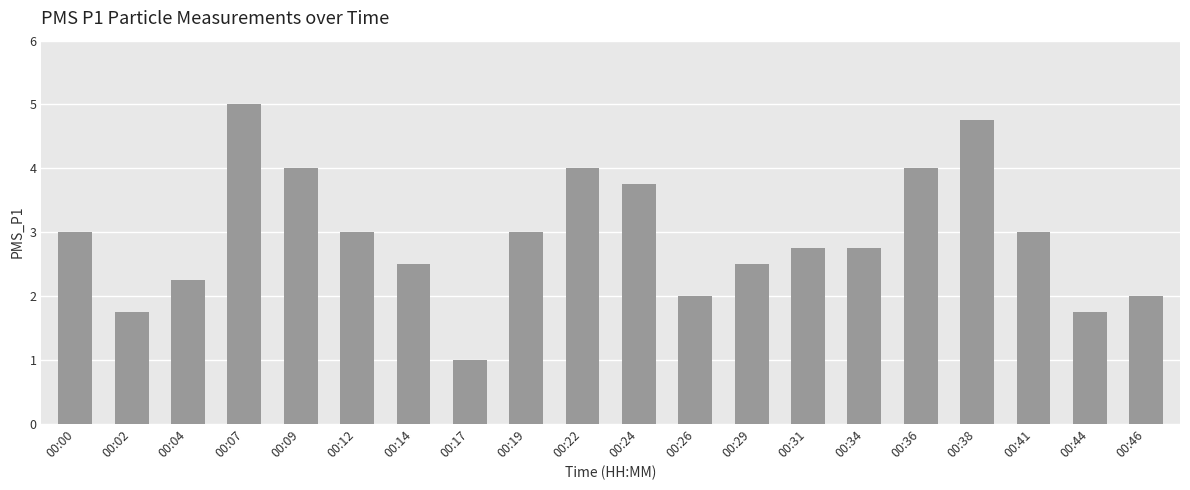

True or false: the data shows 4.5 at 00:19.

False